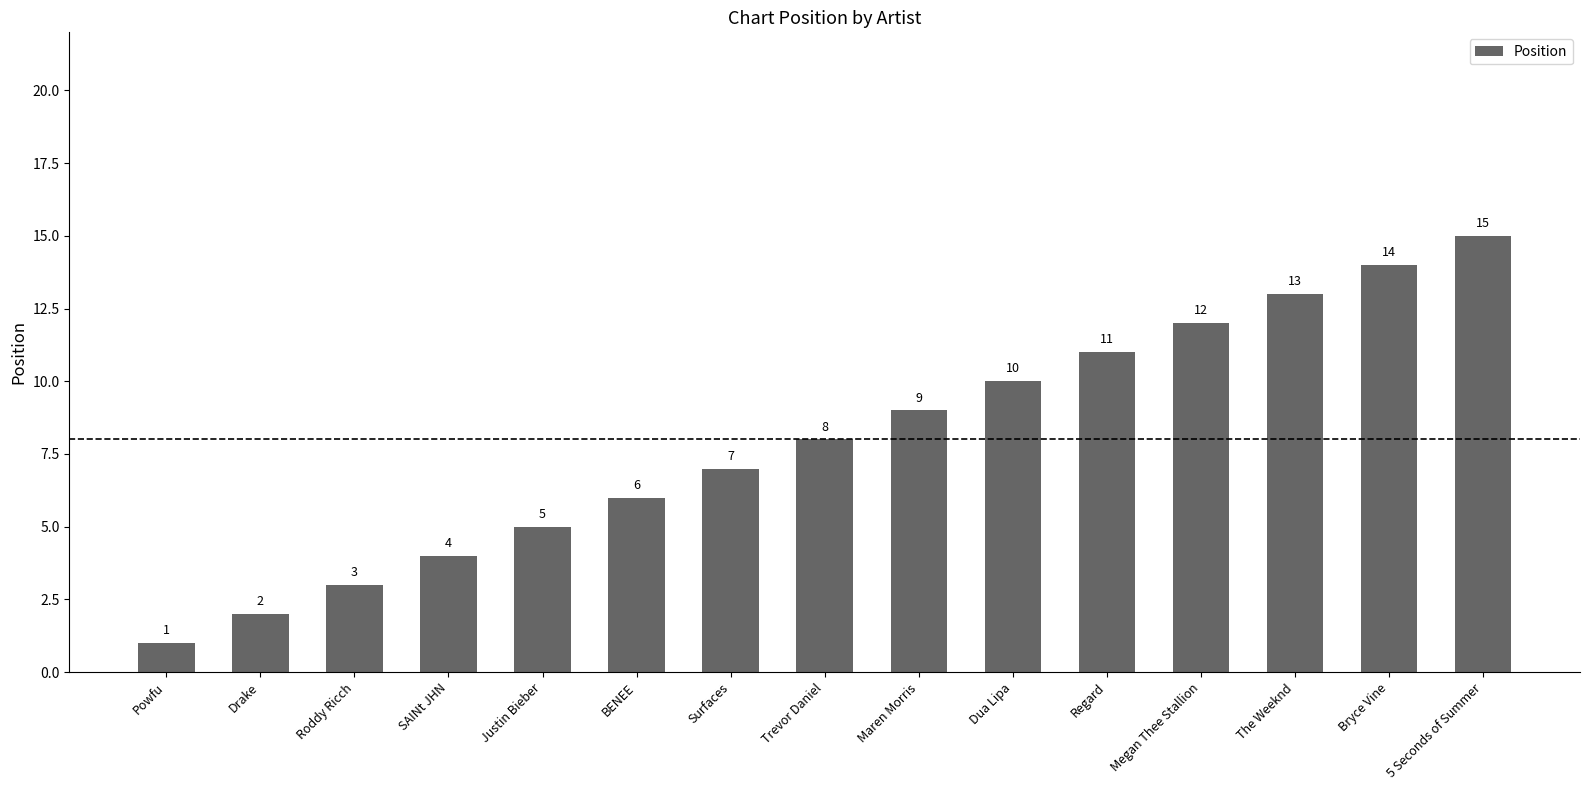

List the labels in order of value, smallest first.

Powfu, Drake, Roddy Ricch, SAINt JHN, Justin Bieber, BENEE, Surfaces, Trevor Daniel, Maren Morris, Dua Lipa, Regard, Megan Thee Stallion, The Weeknd, Bryce Vine, 5 Seconds of Summer